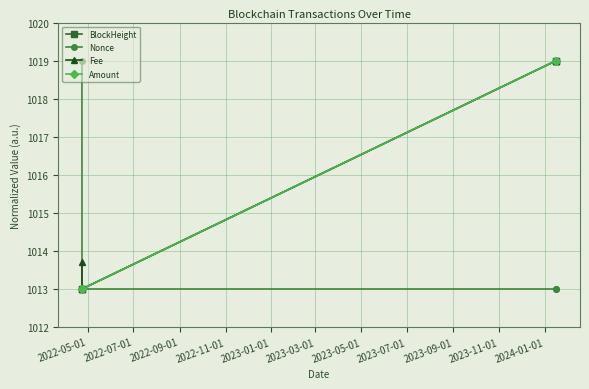

Does the chart have visible grid lines?

Yes